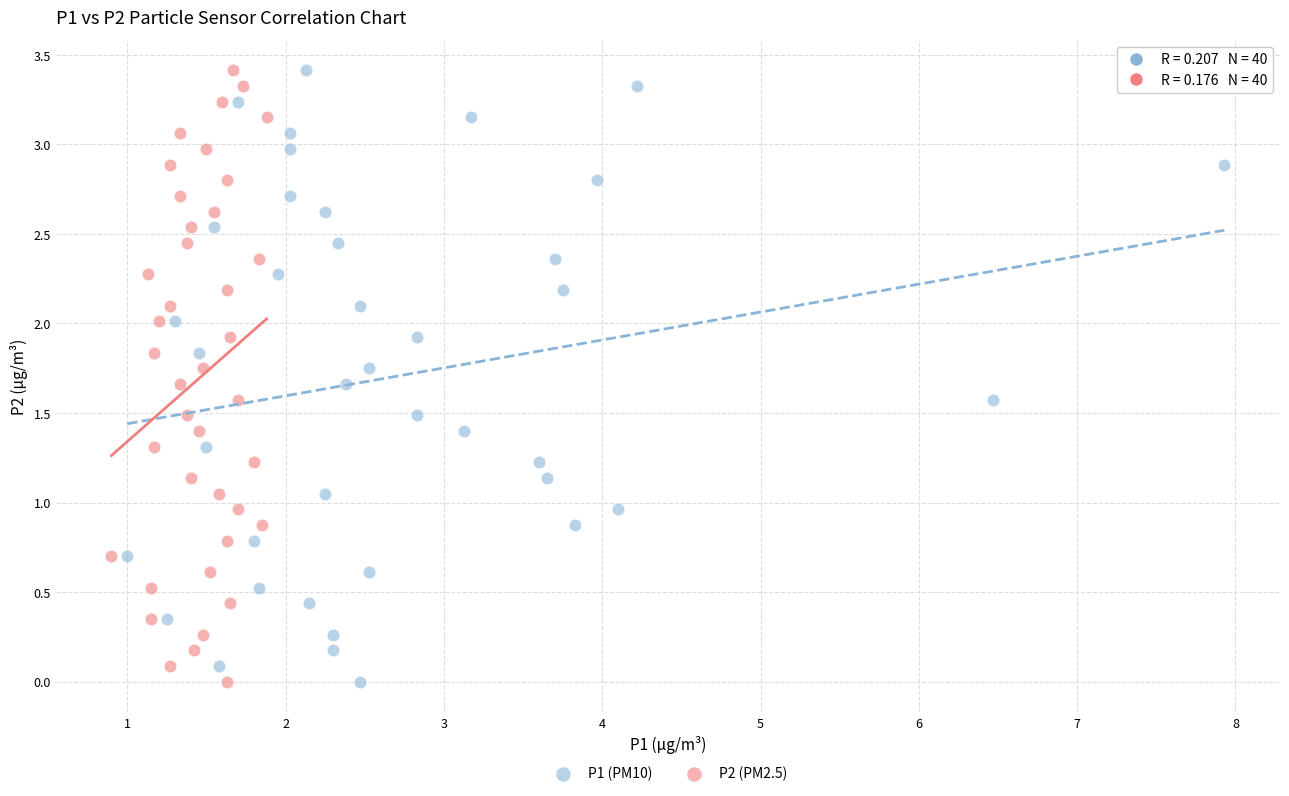

What are all the series names shown in the legend?

P1 (PM10), P2 (PM2.5)